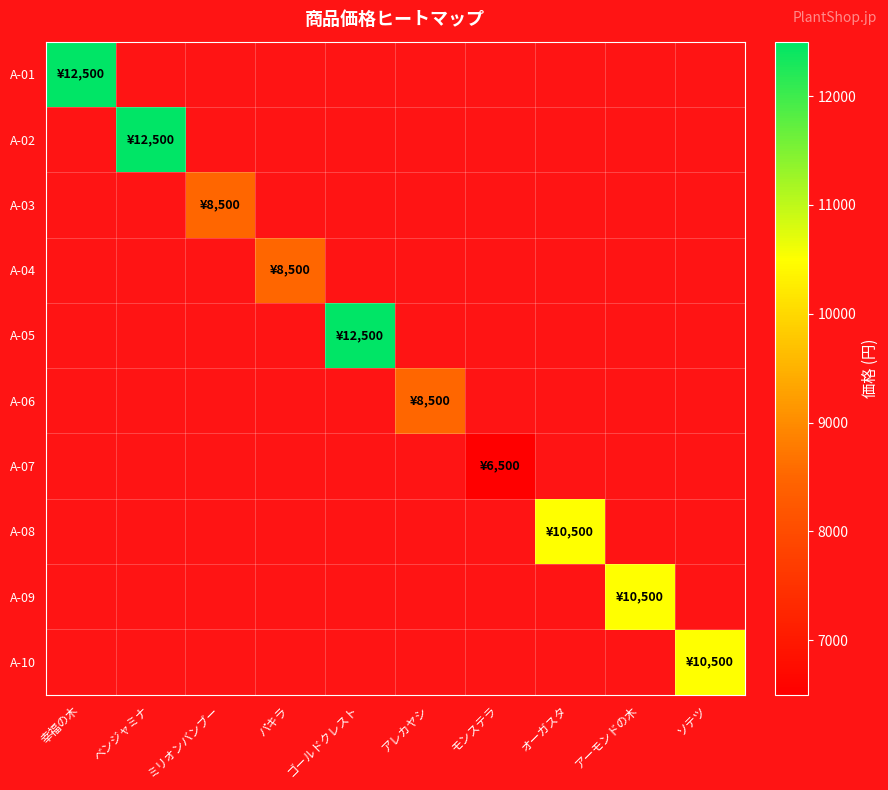

At how many categories does at least one series exceed 8309?

9